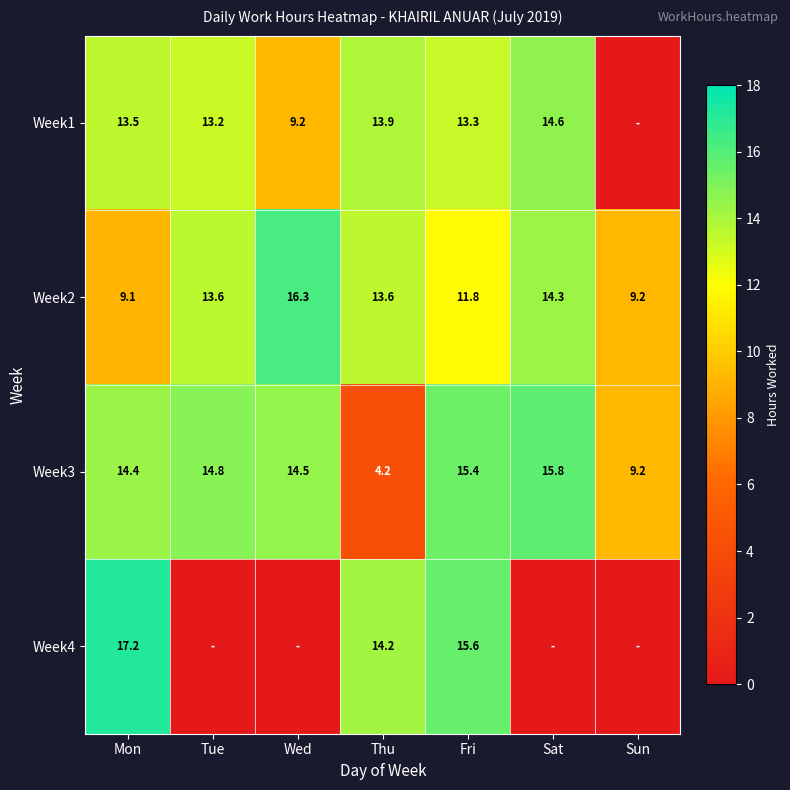

What is the maximum value for Week2?

16.3